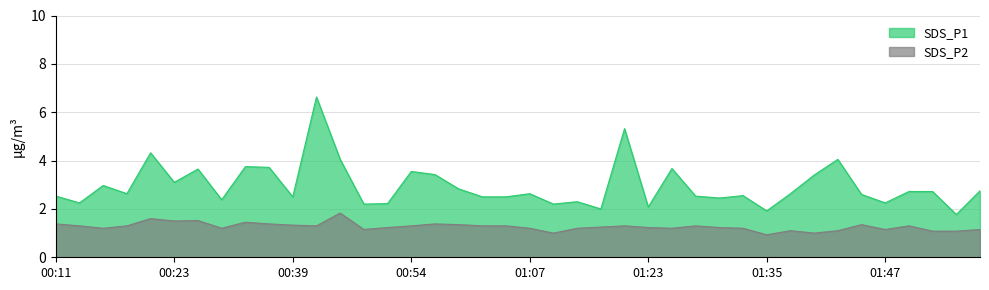

True or false: SDS_P1 and SDS_P2 cross at least once.

False